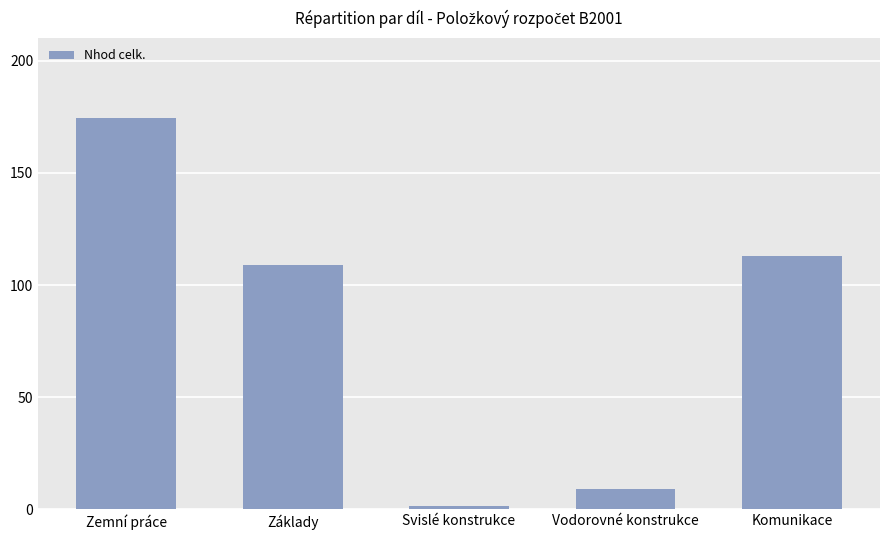

Rank the categories by value from lowest to highest.

Svislé konstrukce, Vodorovné konstrukce, Základy, Komunikace, Zemní práce